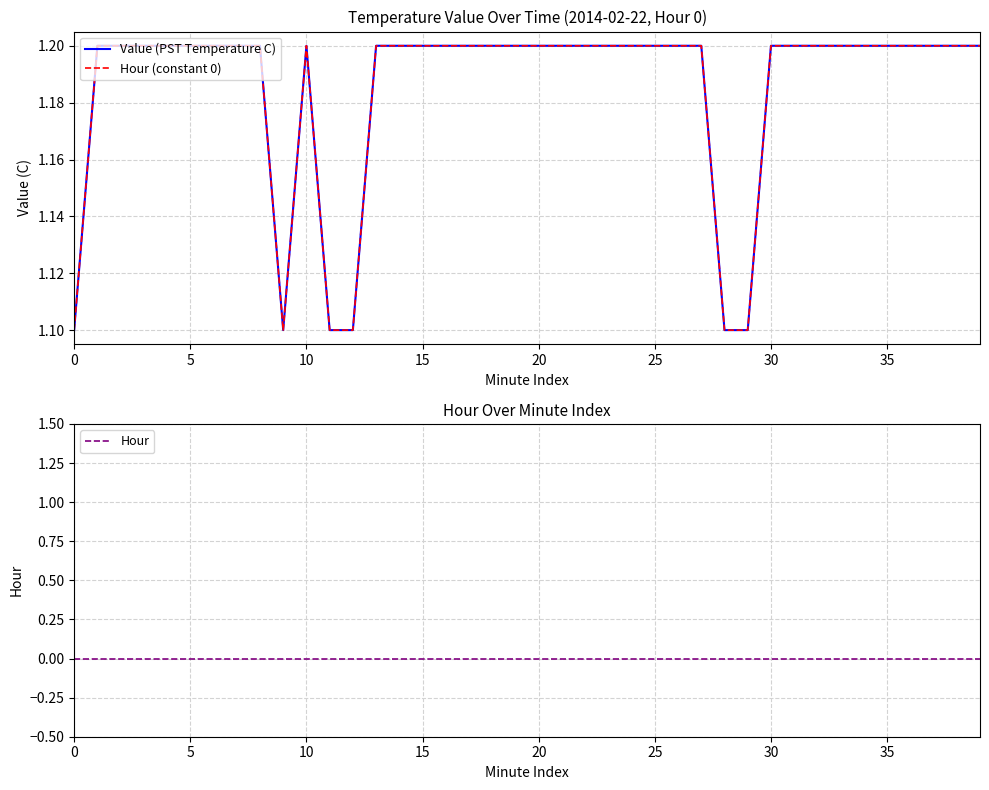

Is it true that Value (PST Temperature C) equals 1.1 at 12?

True